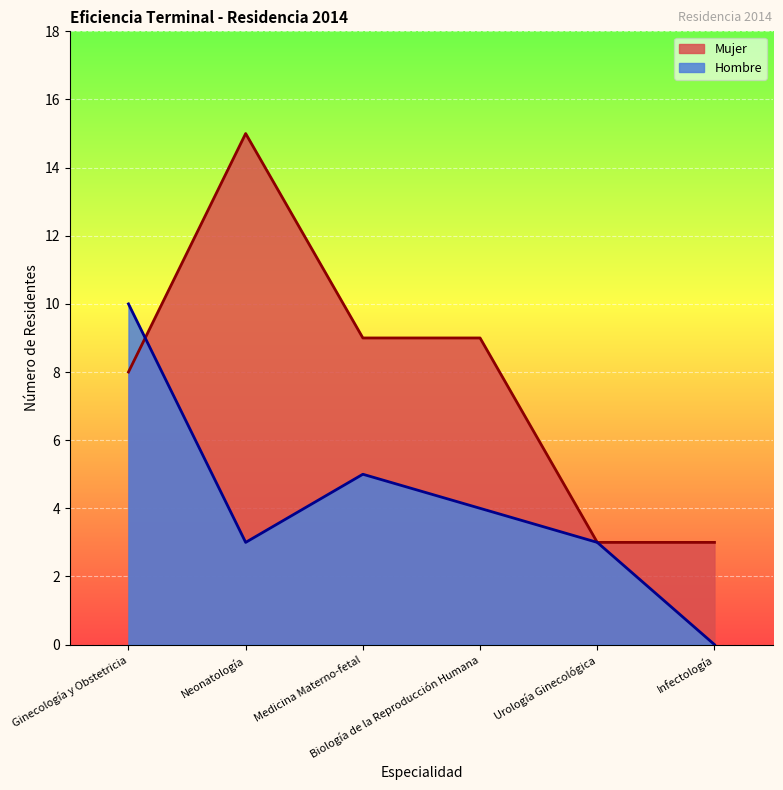

Is the value of Hombre at Urología Ginecológica greater than the value of Mujer at Ginecología y Obstetricia?

No